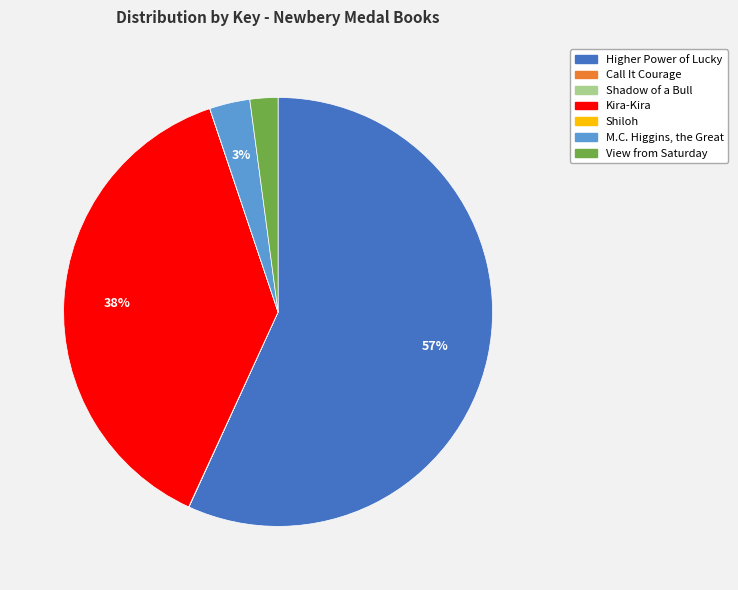

To the nearest percent, what is the combined percentage of Kira-Kira and M.C. Higgins, the Great?

41%